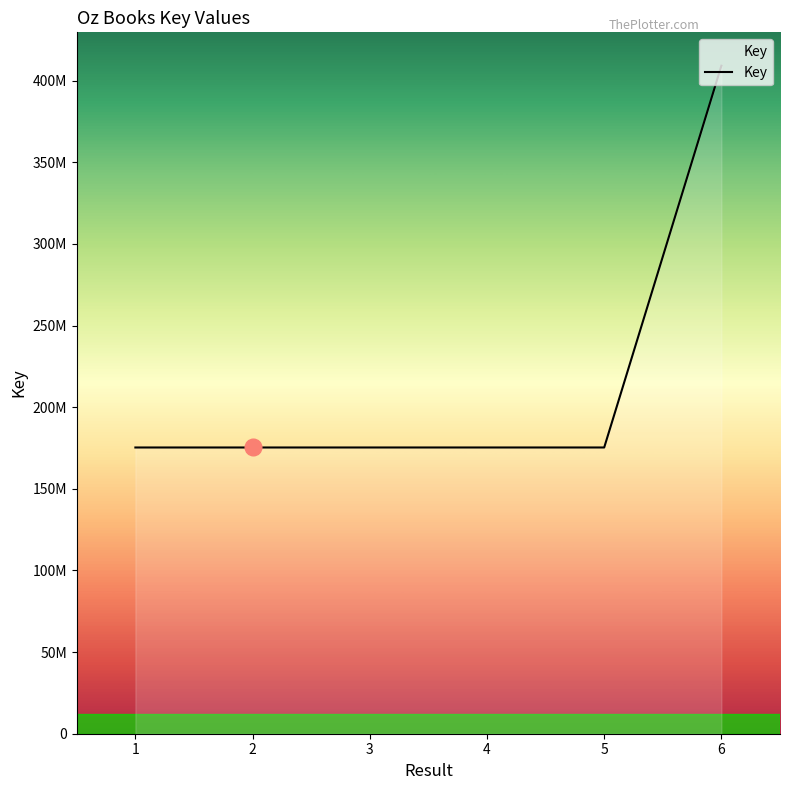

What is the value of the 5th point from the left?

175302813